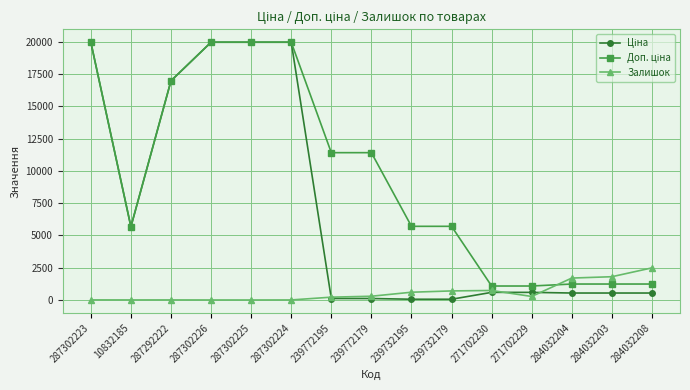

At how many categories does at least one series exceed 9050?

7